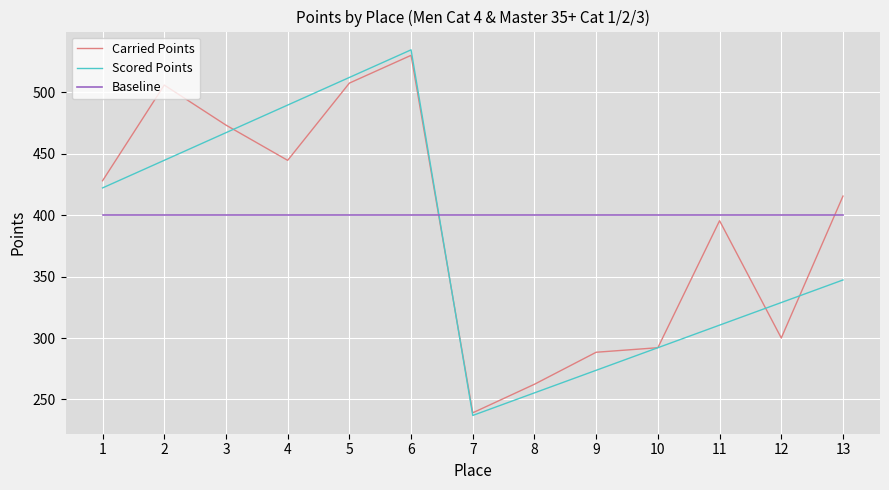

How many intersections are there between Carried Points and Baseline?

2